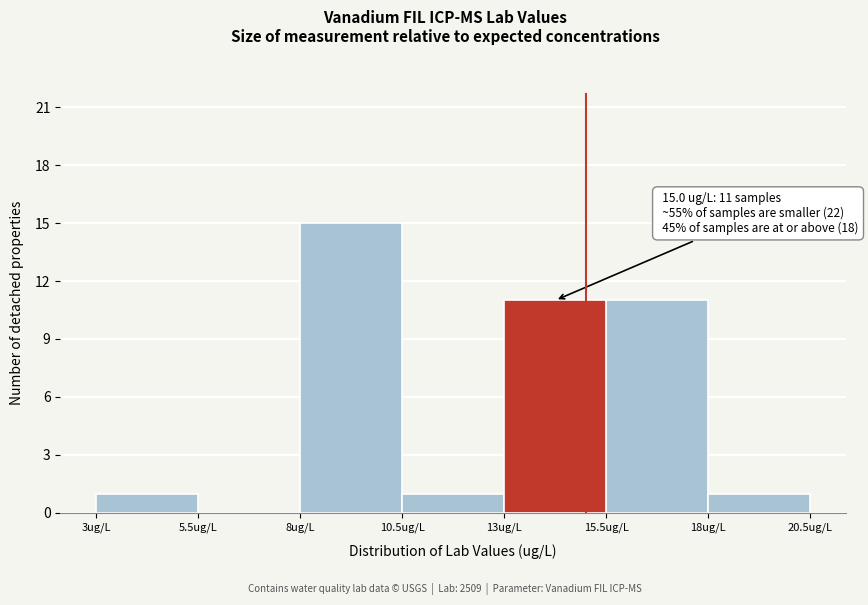

Over which range of the x-axis is the bar tallest?

8.0 to 10.5